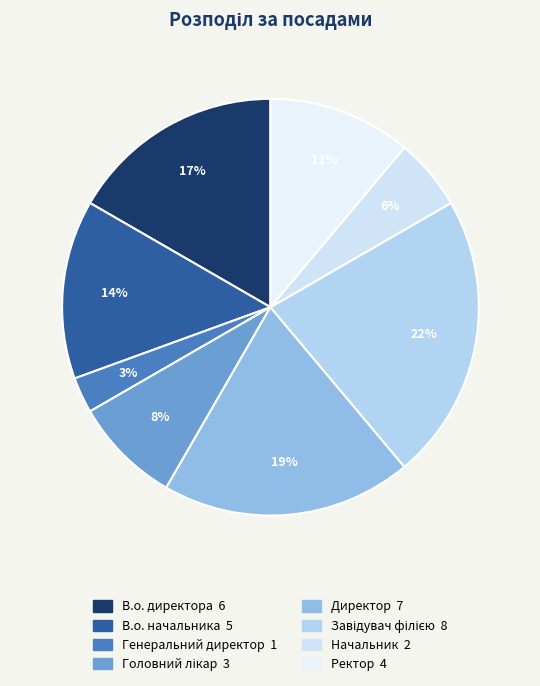

How many slices are in this pie chart?

8